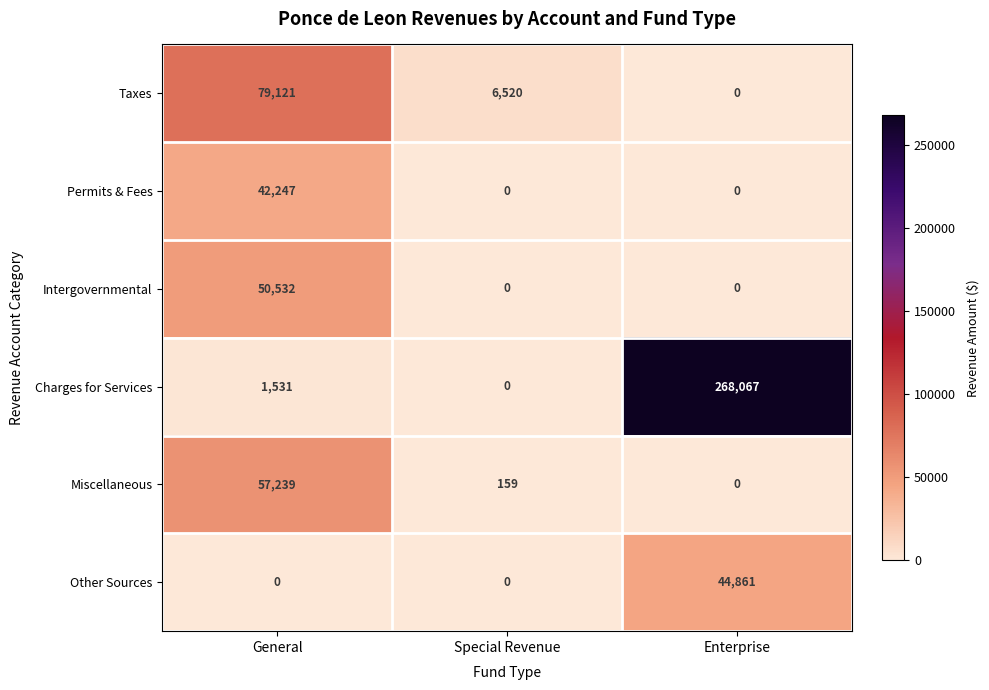

Between Special Revenue and Enterprise, which series saw the biggest shift?

Charges for Services